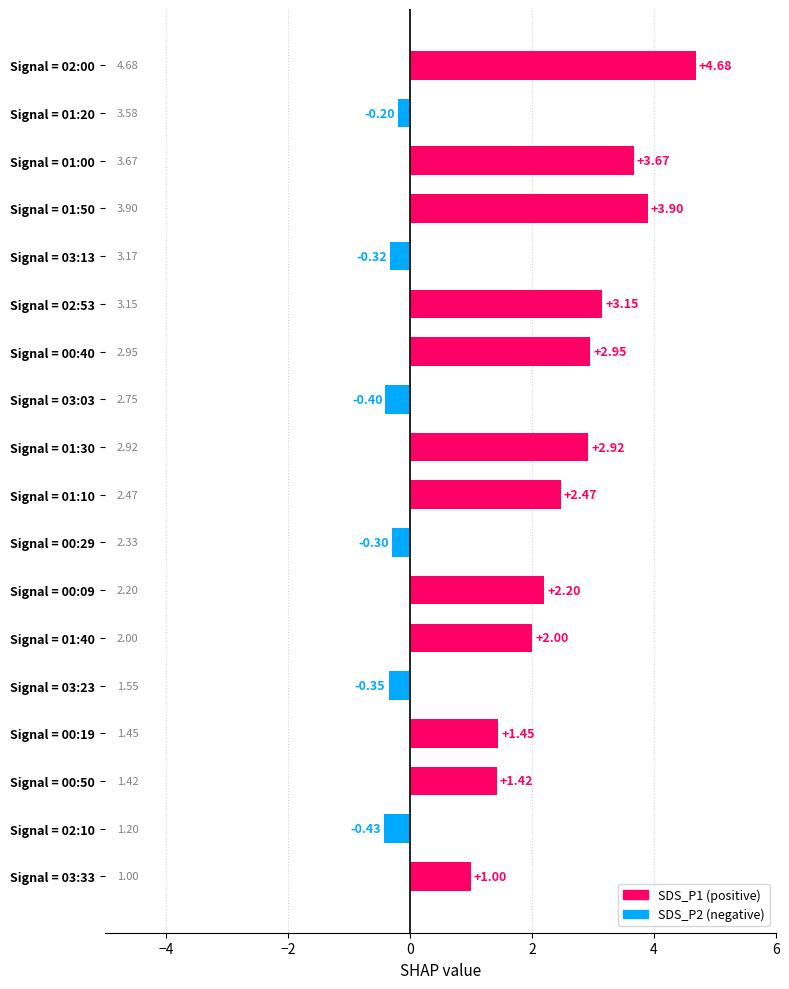

Approximately how many times larger is the value at Signal = 00:19 compared to Signal = 00:09?

0.7